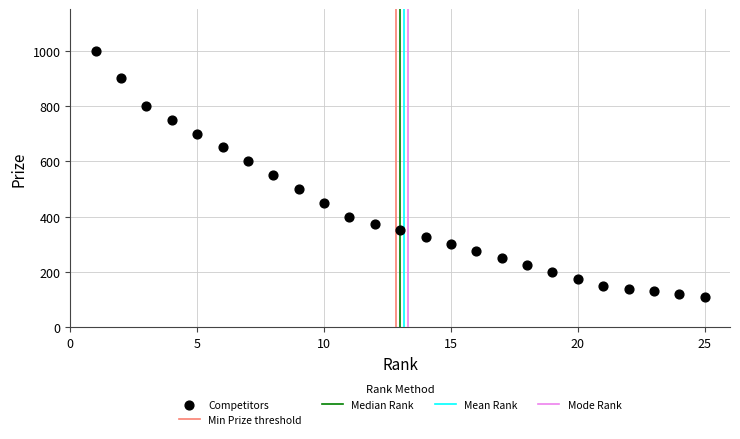

What is the range of X values (max minus min)?

24